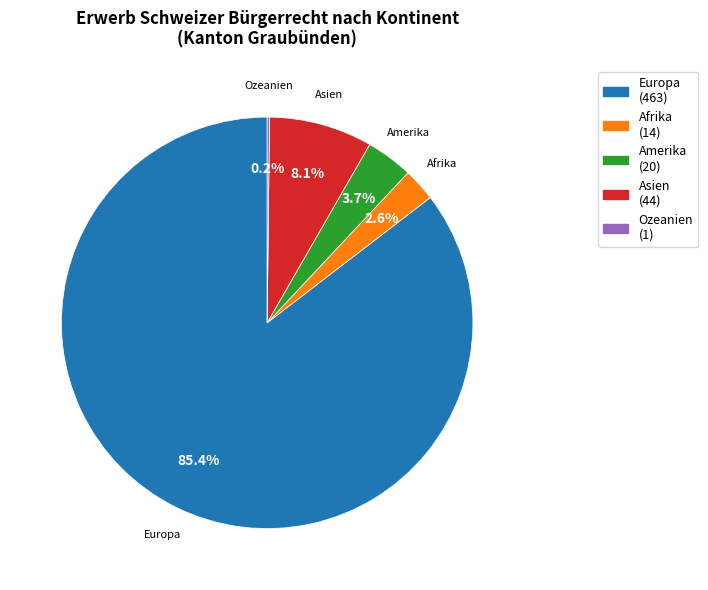

What portion of the pie excludes Europa?

14.6%